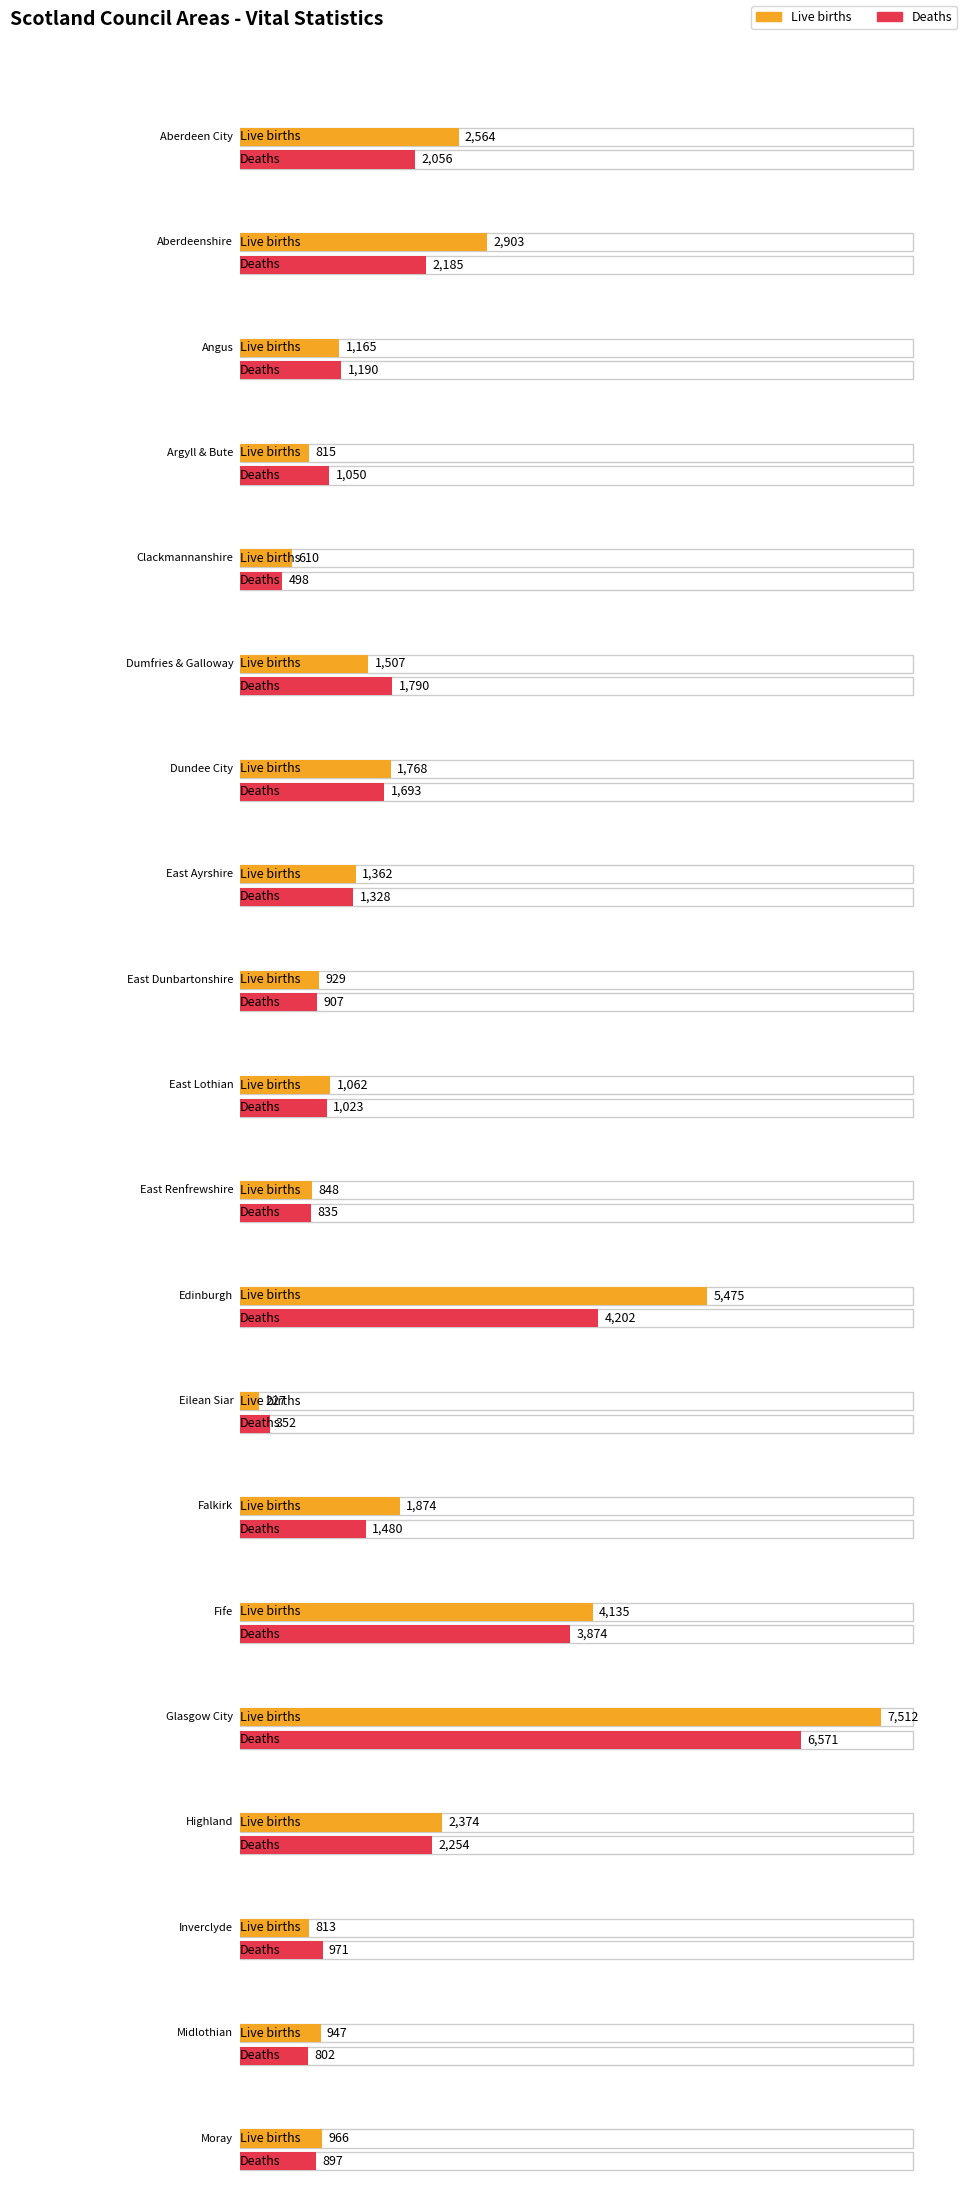

At which category is the sum across all series the highest?

Glasgow City